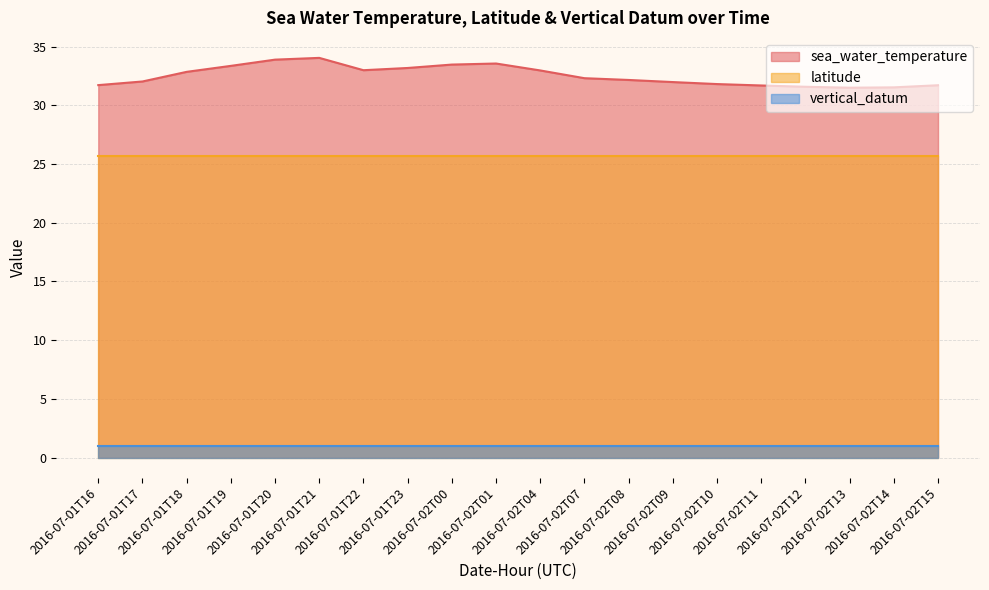

True or false: vertical_datum and sea_water_temperature intersect in this chart.

False